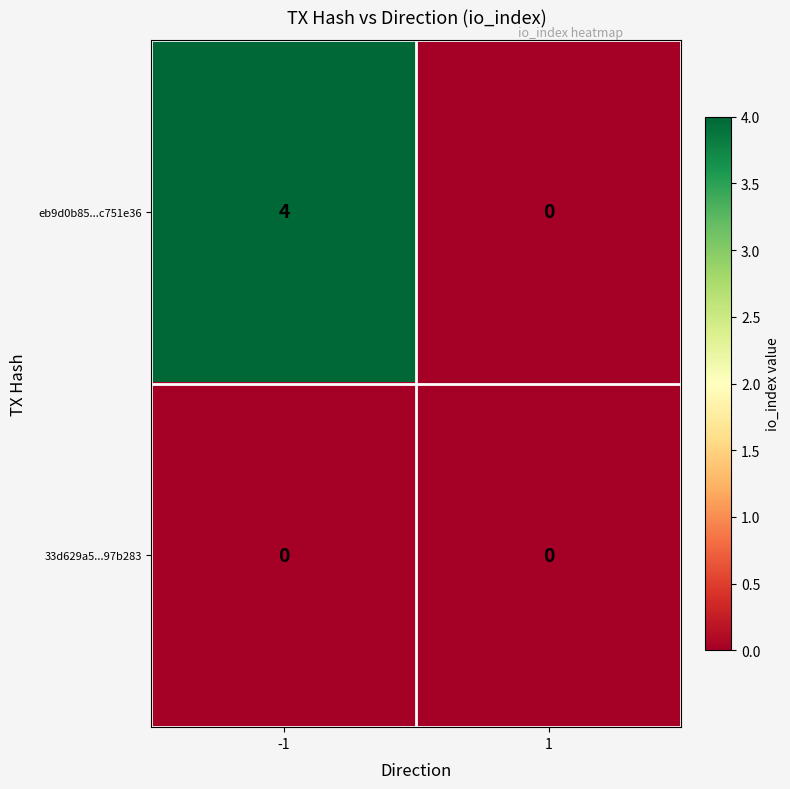

What is the highest value of the eb9d0b85...c751e36 series?

4